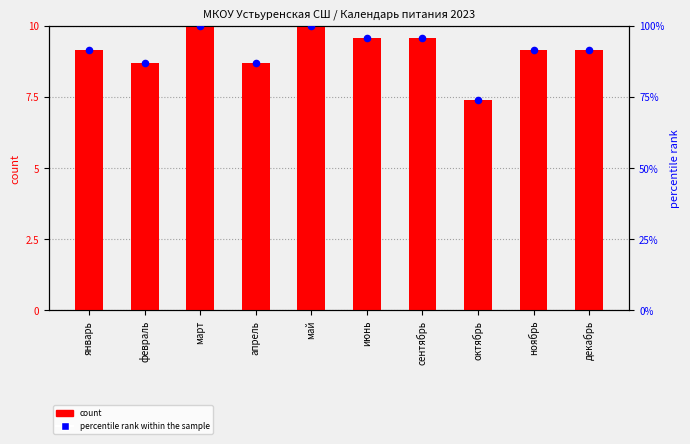

At how many categories does at least one series exceed 8?

9